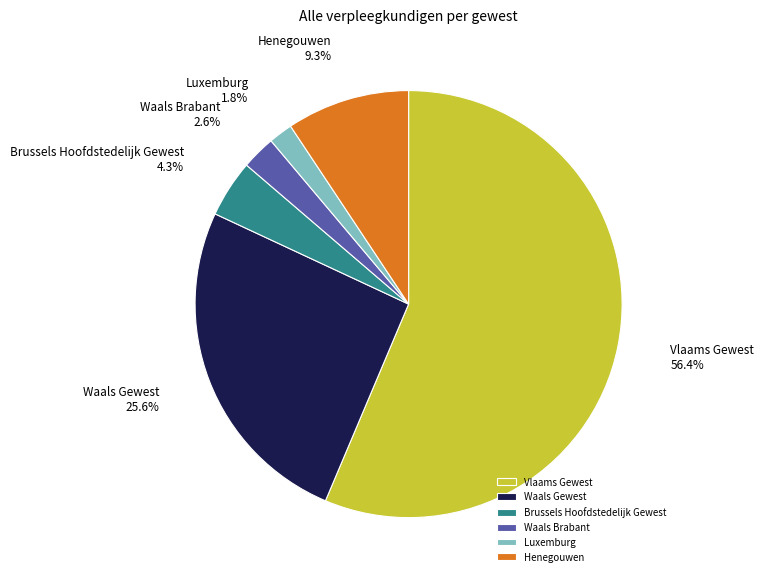

Which slice is the largest?

Vlaams Gewest